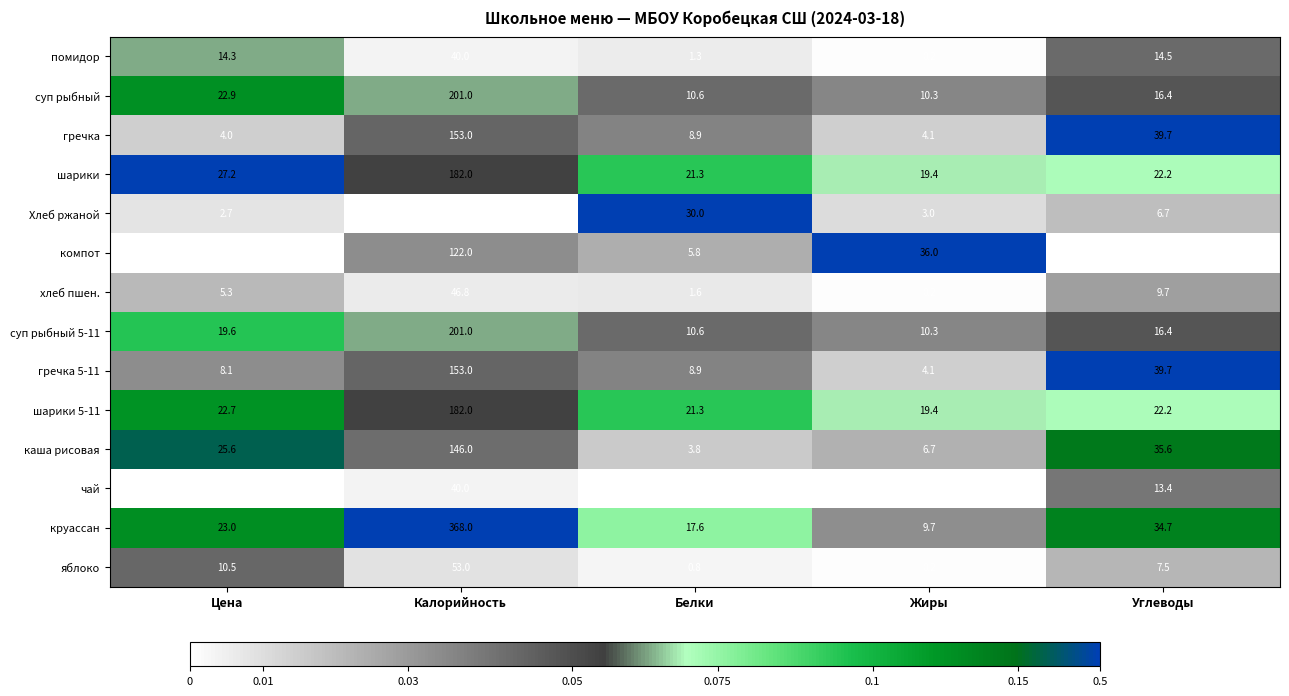

Between Цена and Жиры, which series saw the biggest shift?

компот